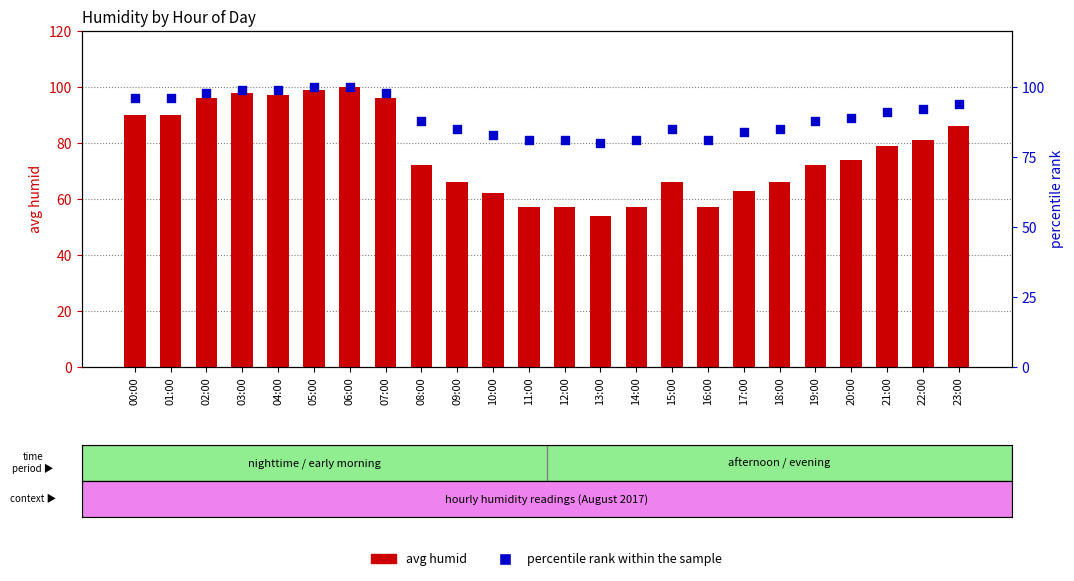

Which series has the largest Y range (max minus min)?

avg humid